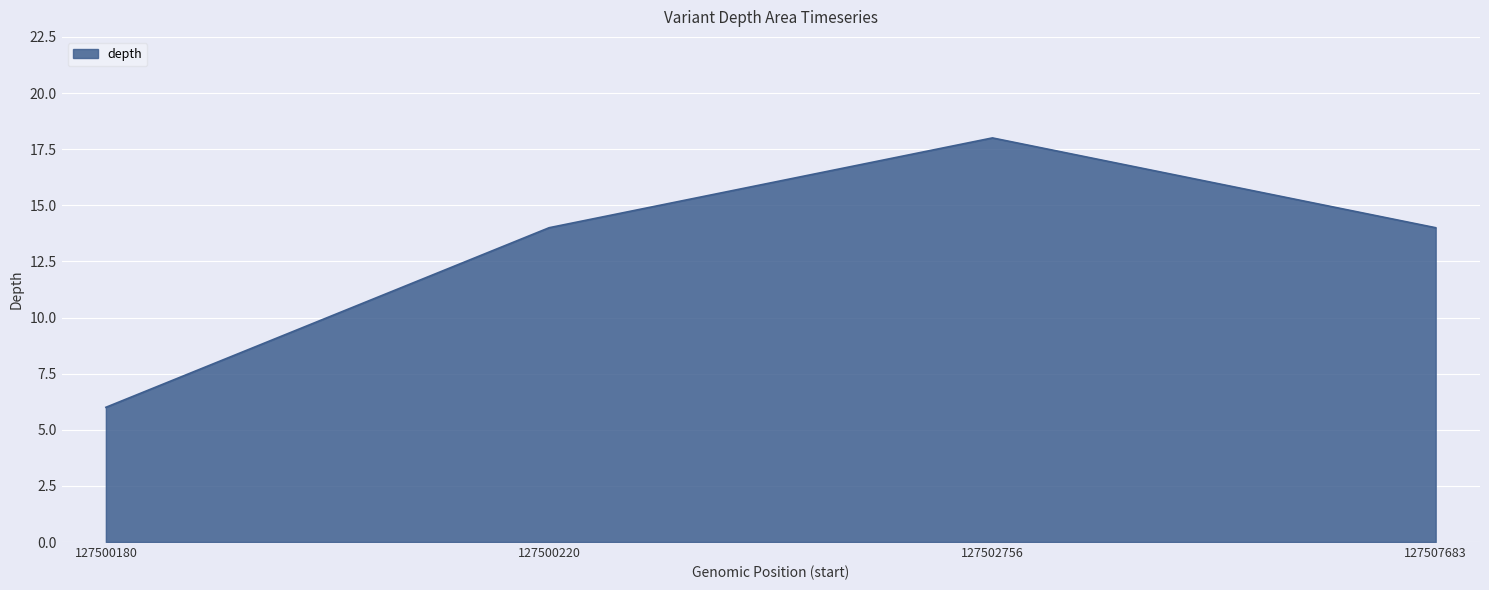

What is the ratio of the value at 127500180 to the value at 127500220?

0.4